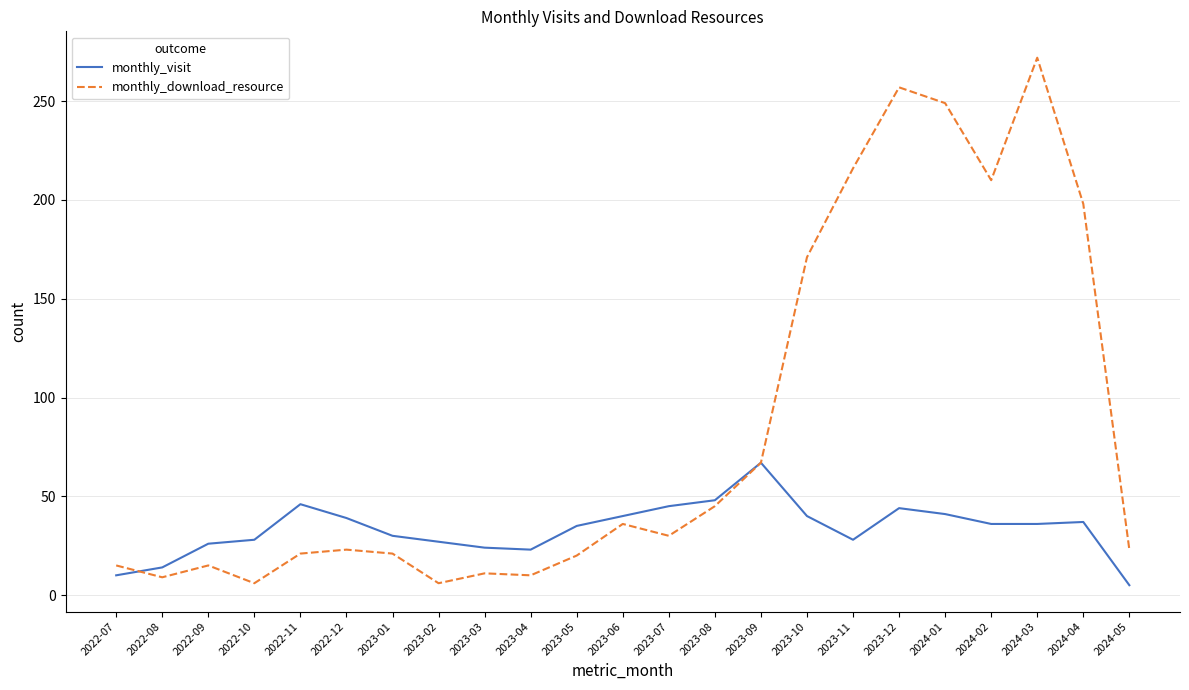

True or false: monthly_download_resource has a value of 210 at 2024-02.

True